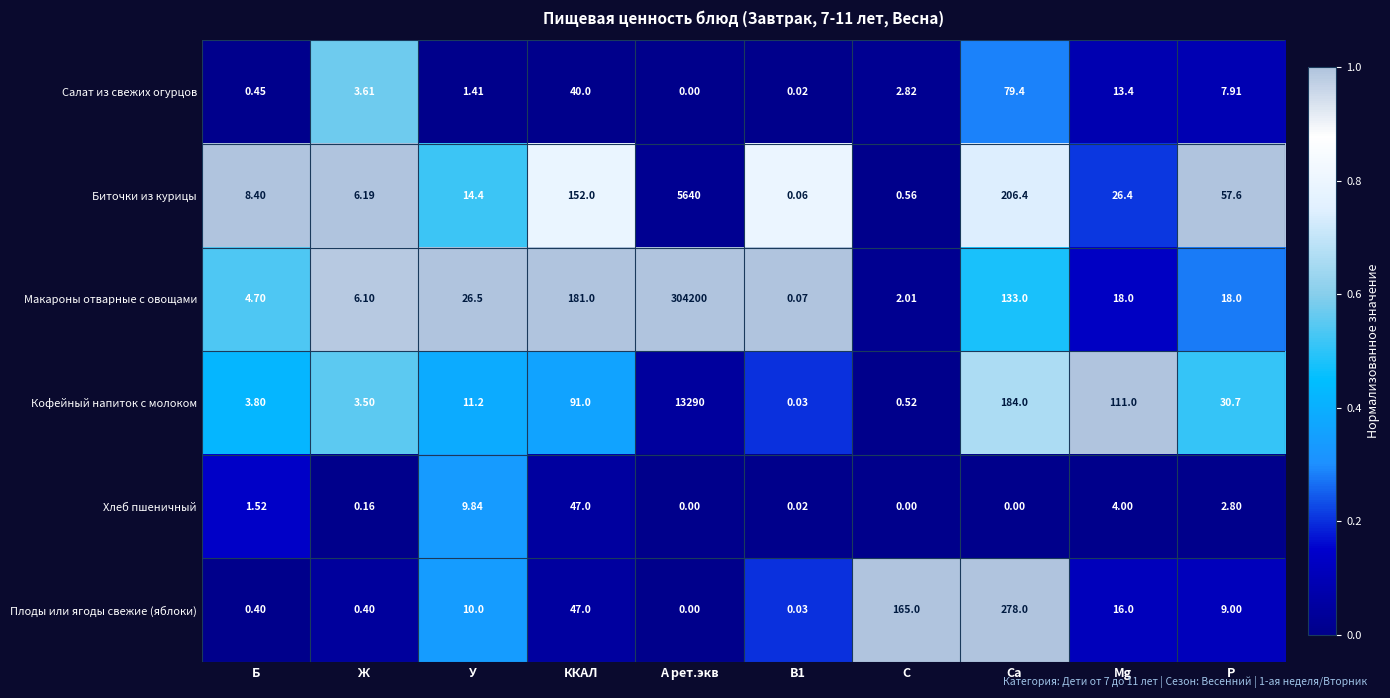

List the series in order of their peak value, lowest first.

Хлеб пшеничный, Салат из свежих огурцов, Плоды или ягоды свежие (яблоки), Биточки из курицы, Кофейный напиток с молоком, Макароны отварные с овощами